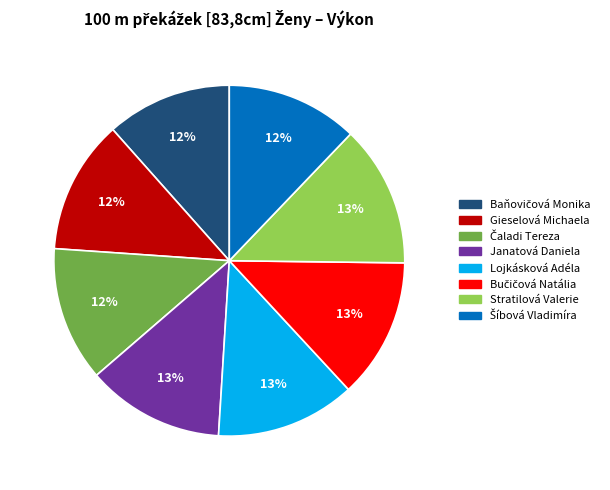

Approximately how many times larger is the value at Gieselová Michaela compared to Stratilová Valerie?

0.9